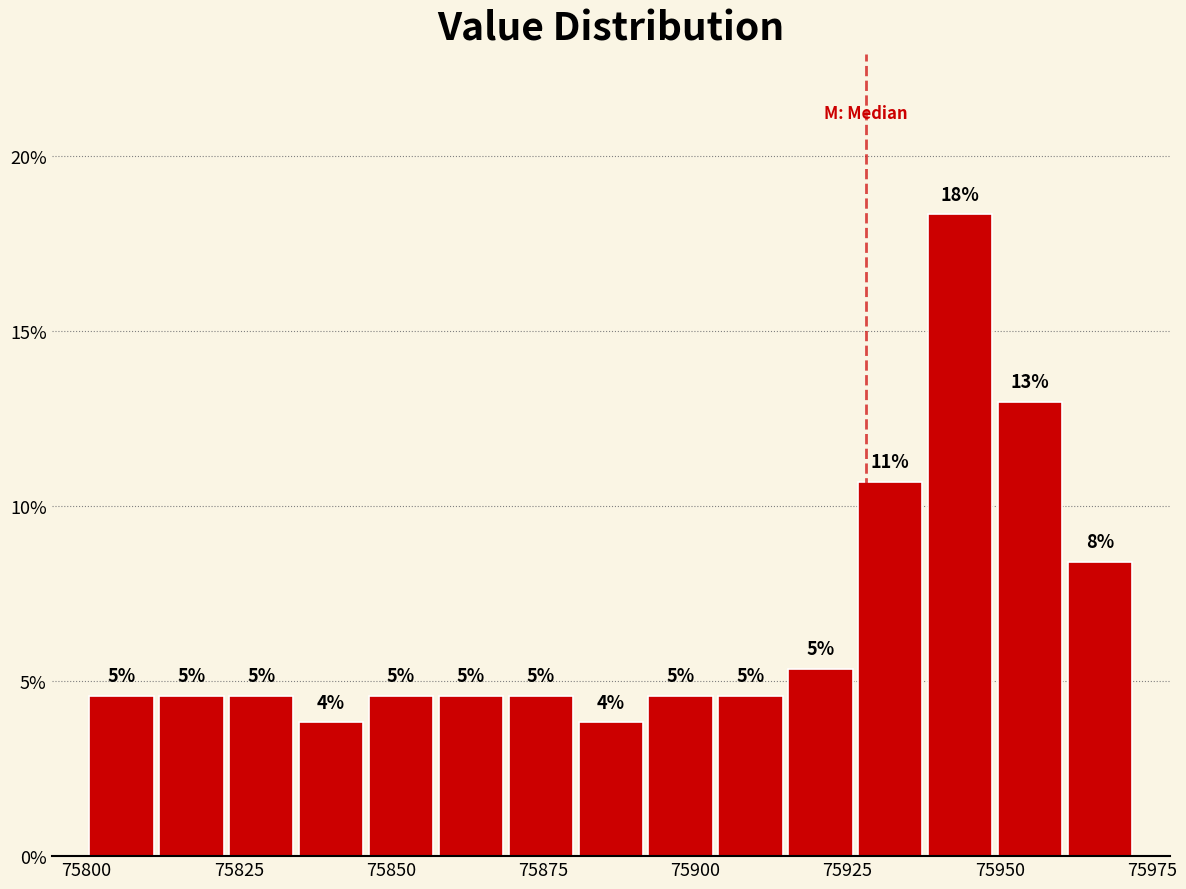

Read against the x-axis, roughly where is the centre of the tallest bar?

75945